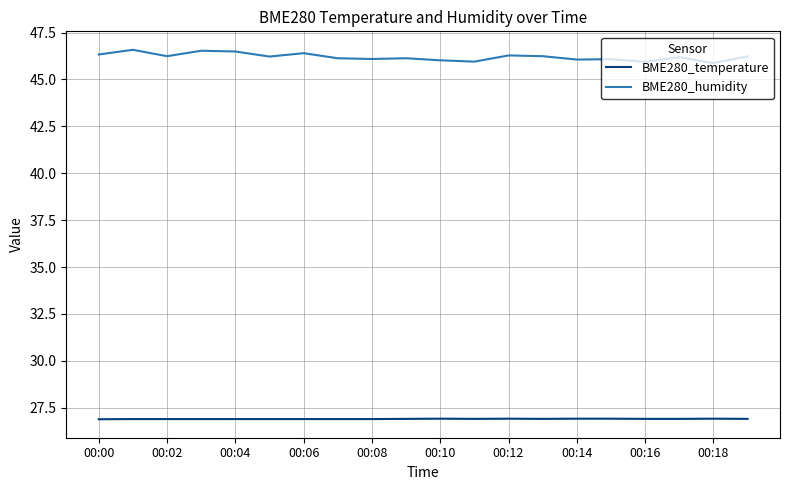

What is the difference between the maximum and minimum values in the BME280_humidity series?

0.7